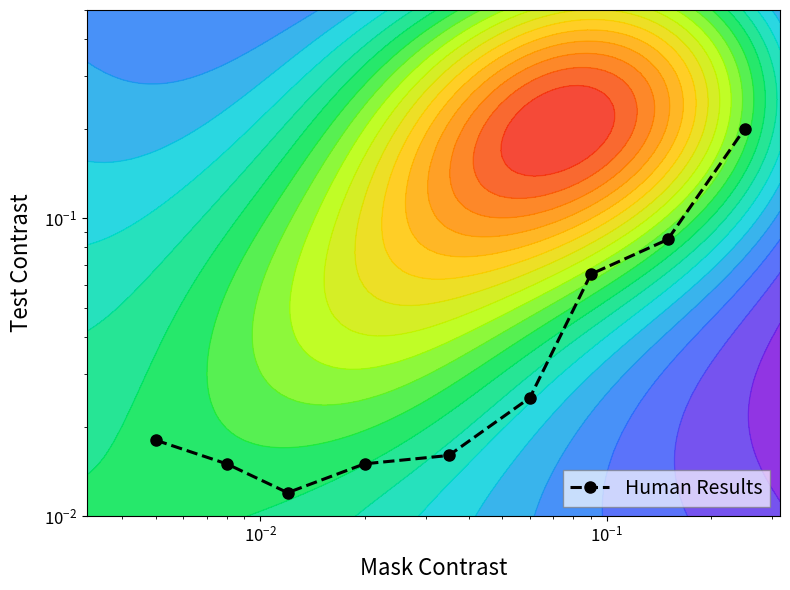

What is the sum of all values?

0.5